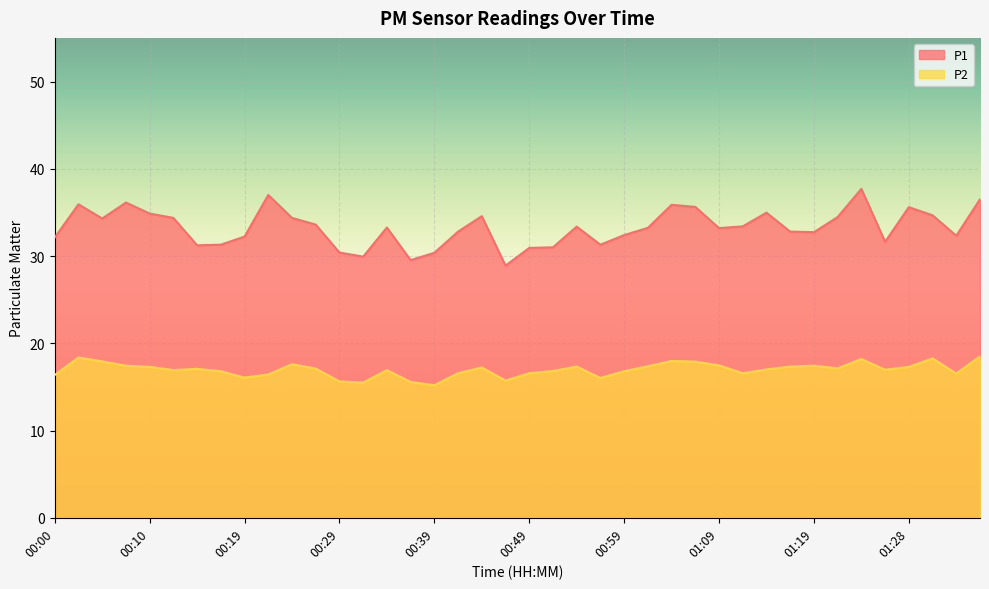

True or false: P1 and P2 intersect in this chart.

False